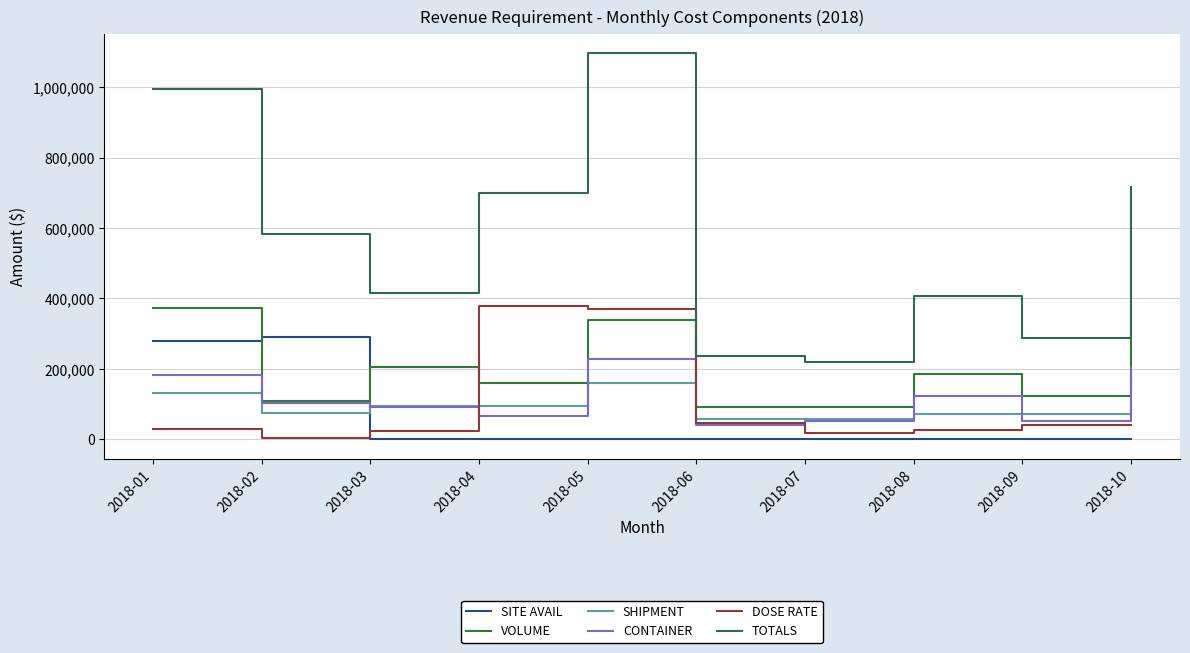

True or false: DOSE RATE has more than 0 points higher than both neighbors.

True